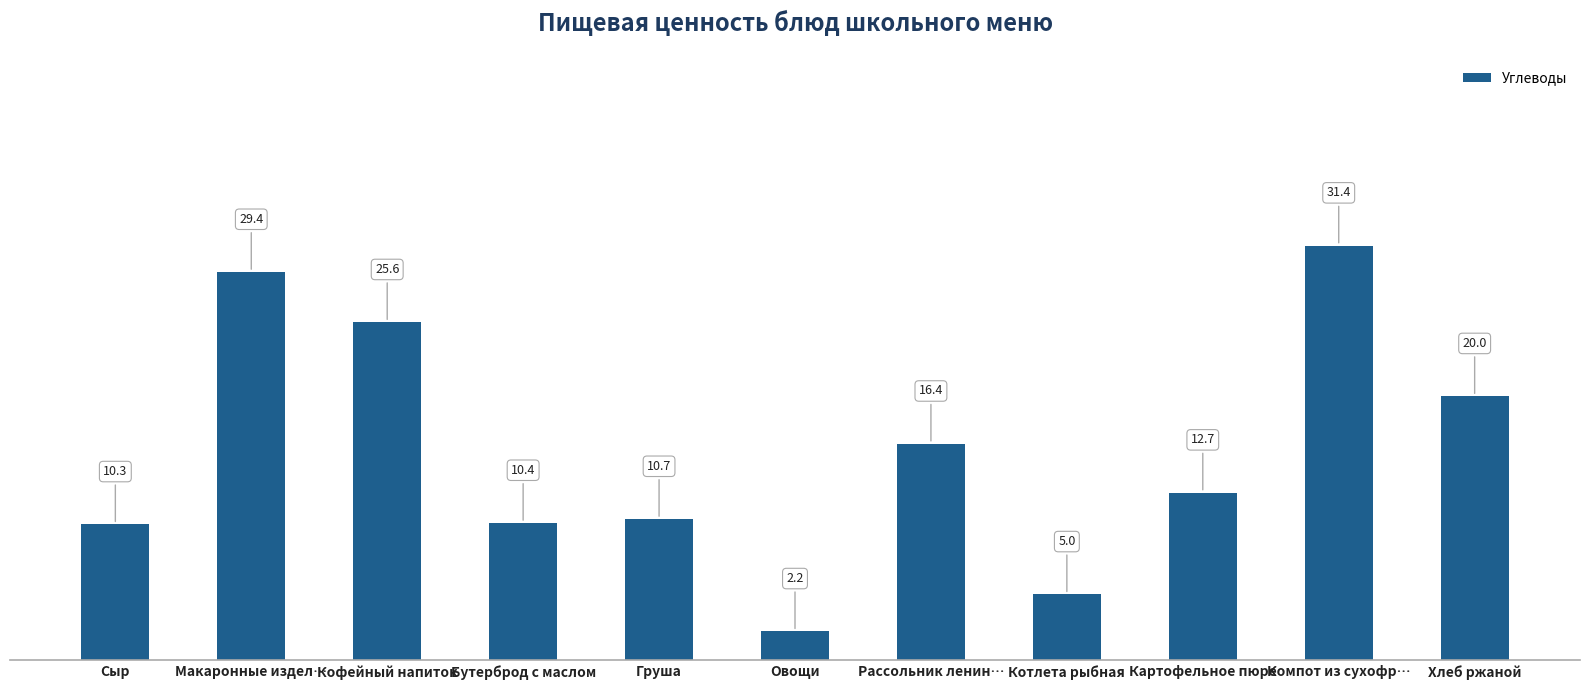

Between Картофельное пюре and Компот из сухофр…, which is larger?

Компот из сухофр…